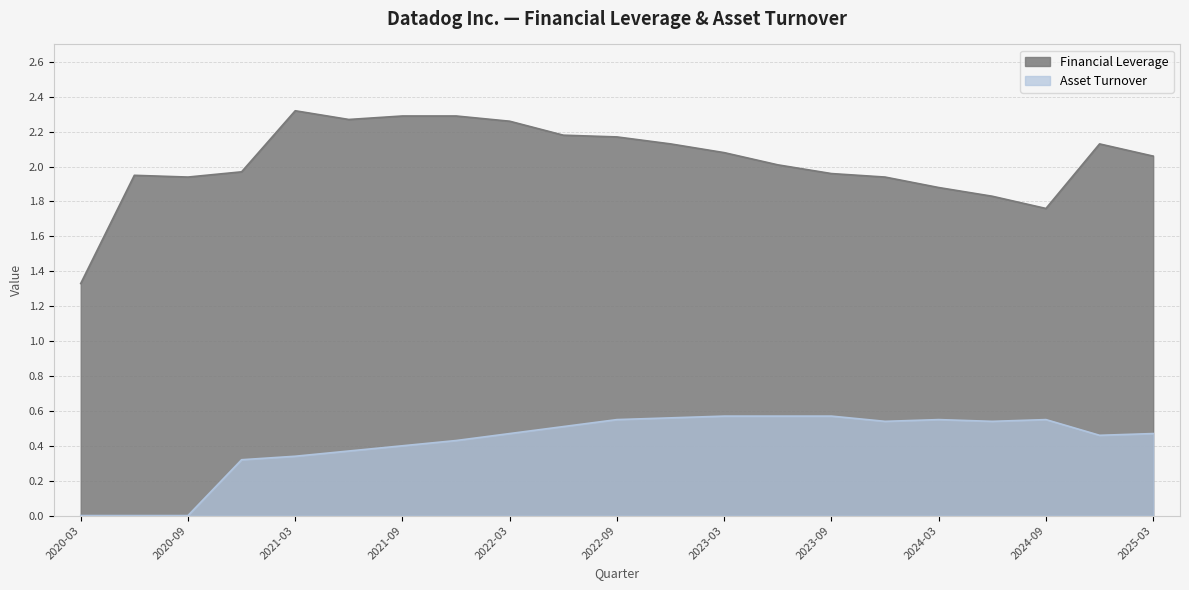

Rank the series at 2023-06-30 from lowest to highest value.

Asset Turnover, Financial Leverage